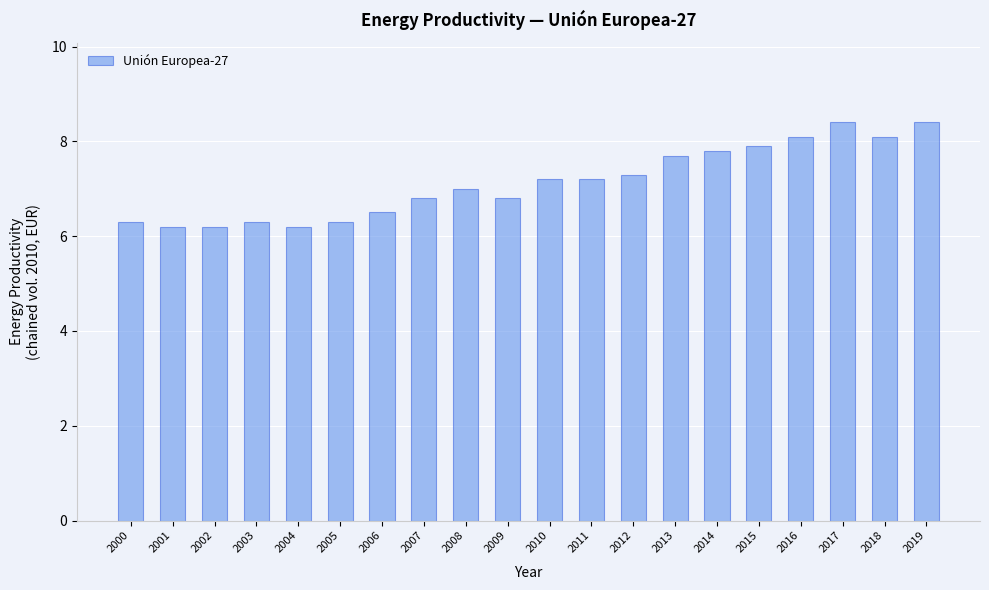

The value at 2018 is 8.1. True or false?

True